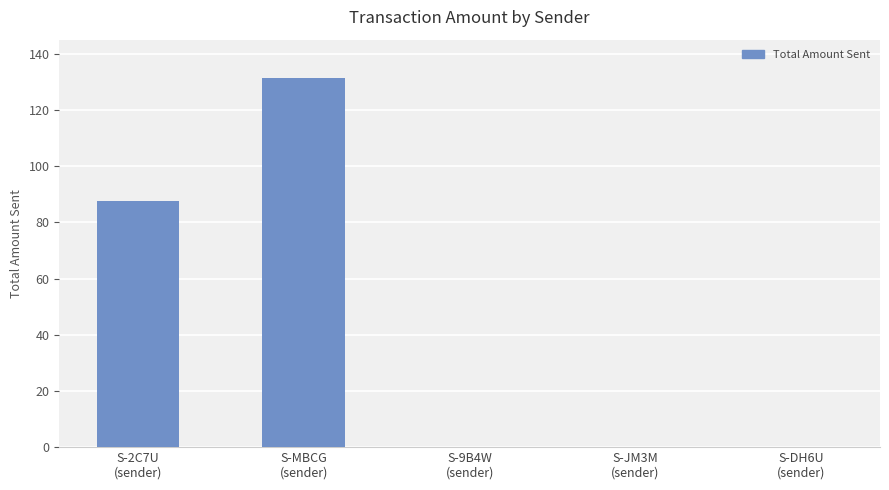

True or false: the data shows 0.1 at S-9B4W
(sender).

True